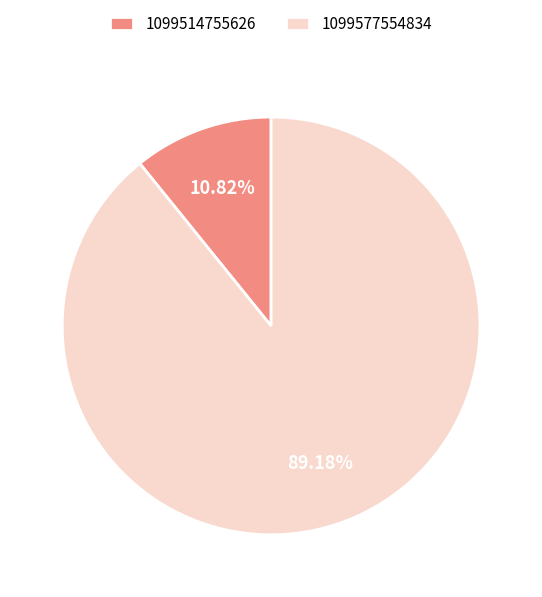

Which category has the biggest portion of the pie?

1099577554834